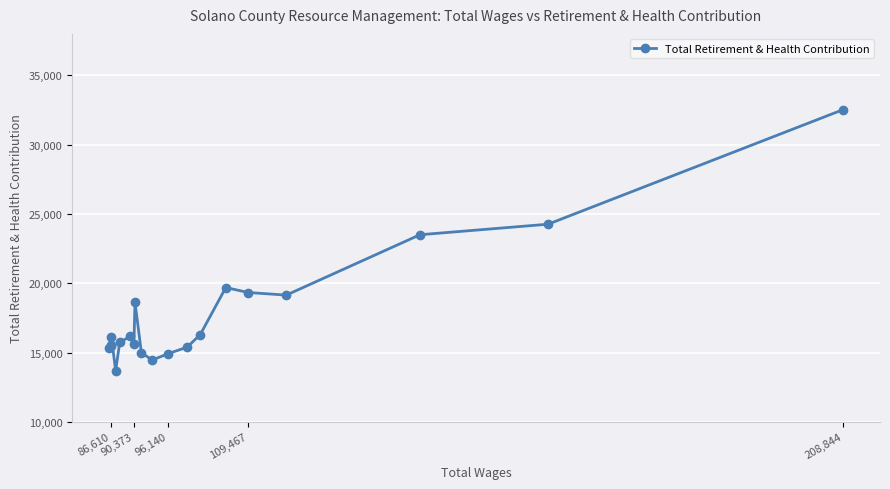

What is the difference between the second highest and minimum values?

10584